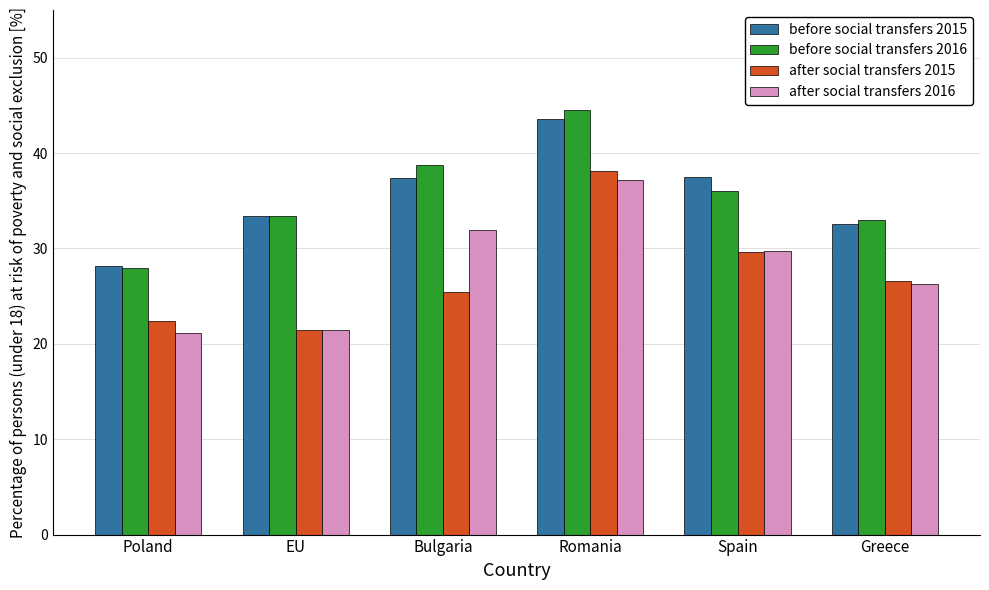

What is the total value across all series at Bulgaria?

133.5